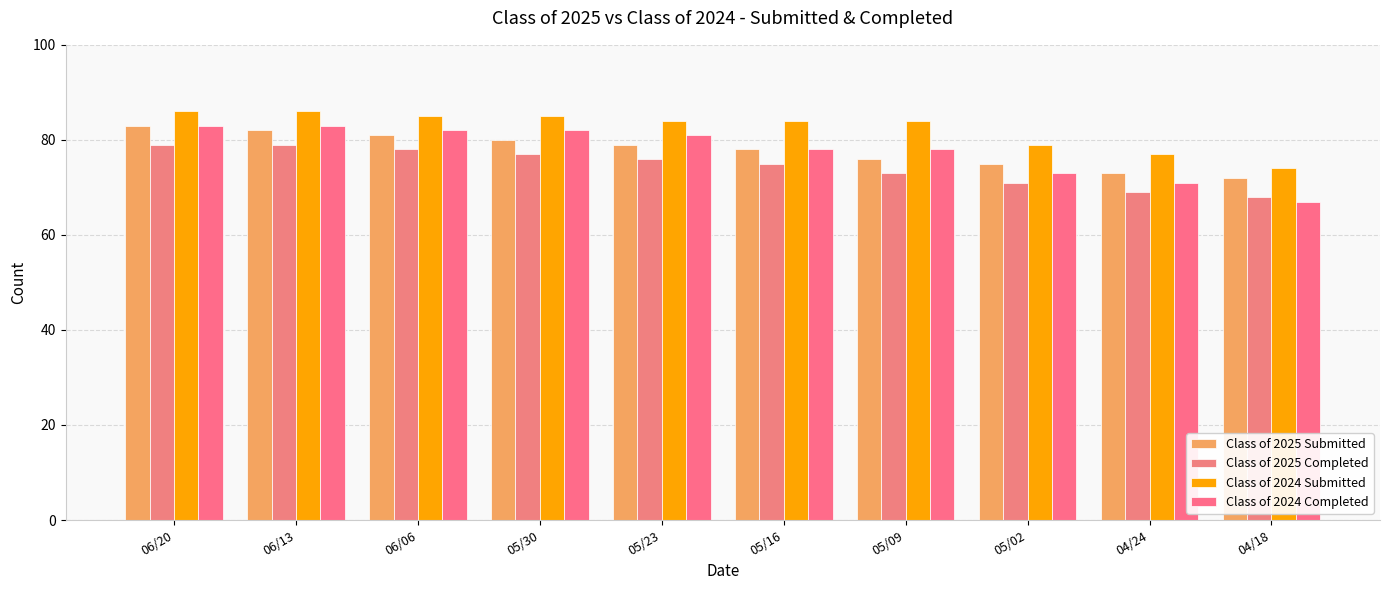

What position from the left is 05/16?

6